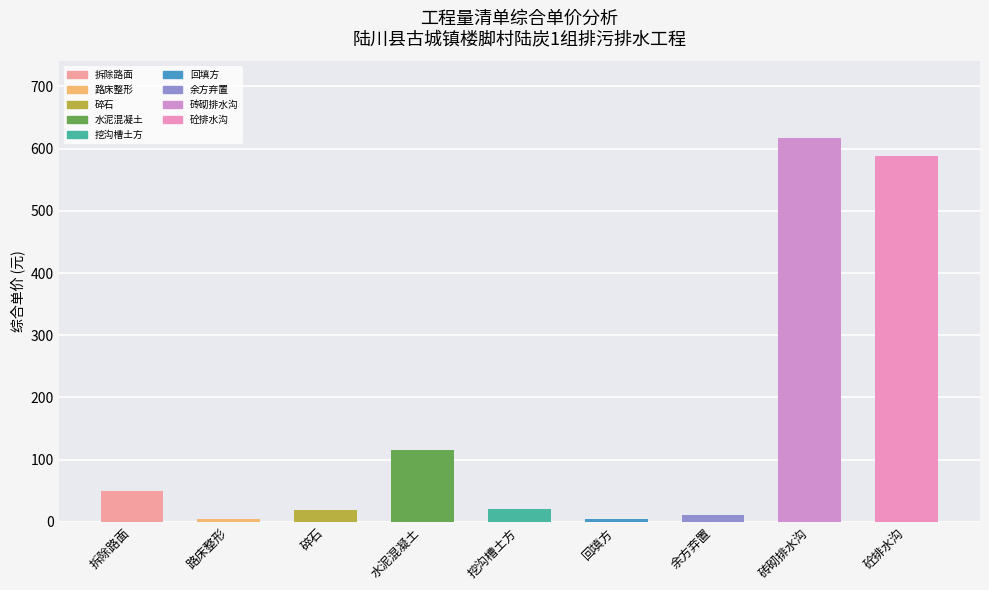

True or false: the data shows 47.9 at 水泥混凝土.

False